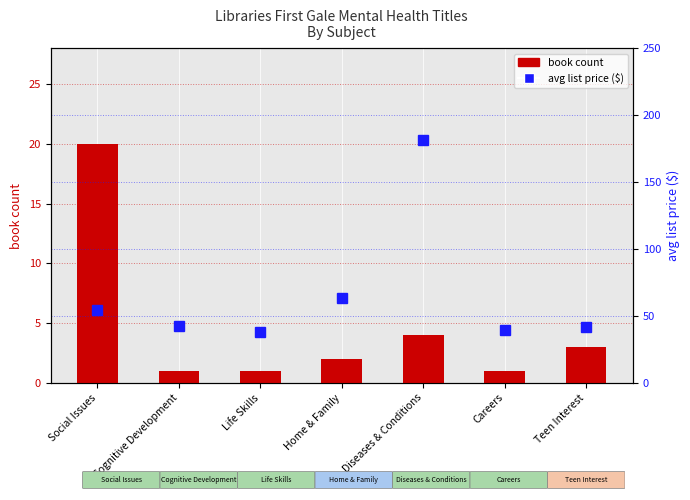

What are all the series names shown in the legend?

book count, avg list price ($)